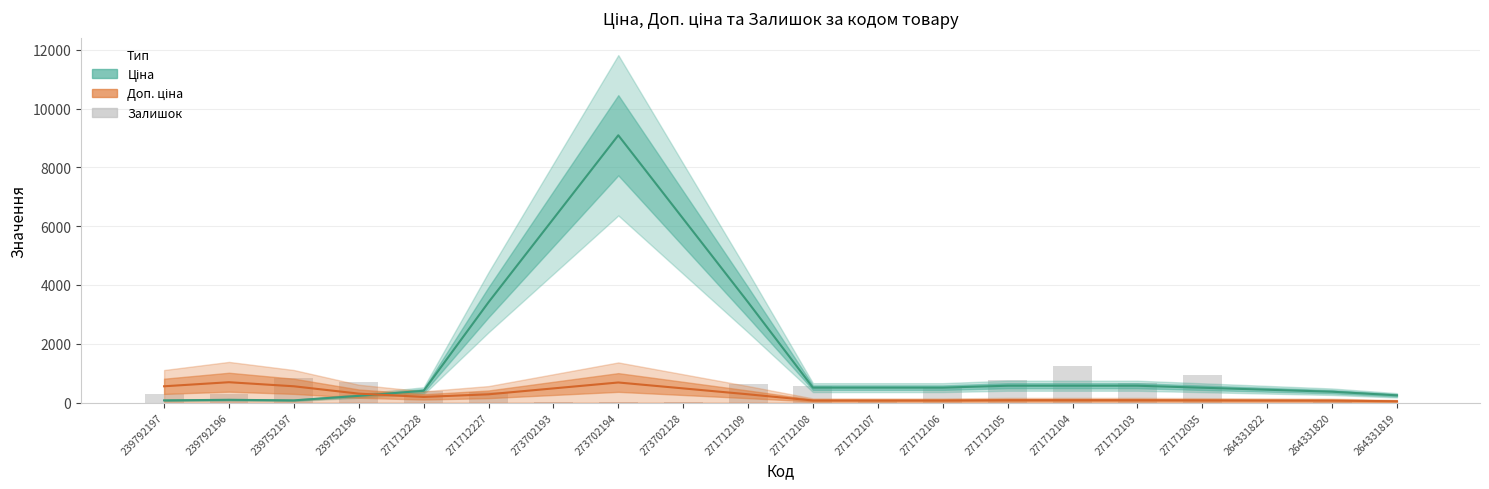

Which label corresponds to the smallest value in the chart?

264331822